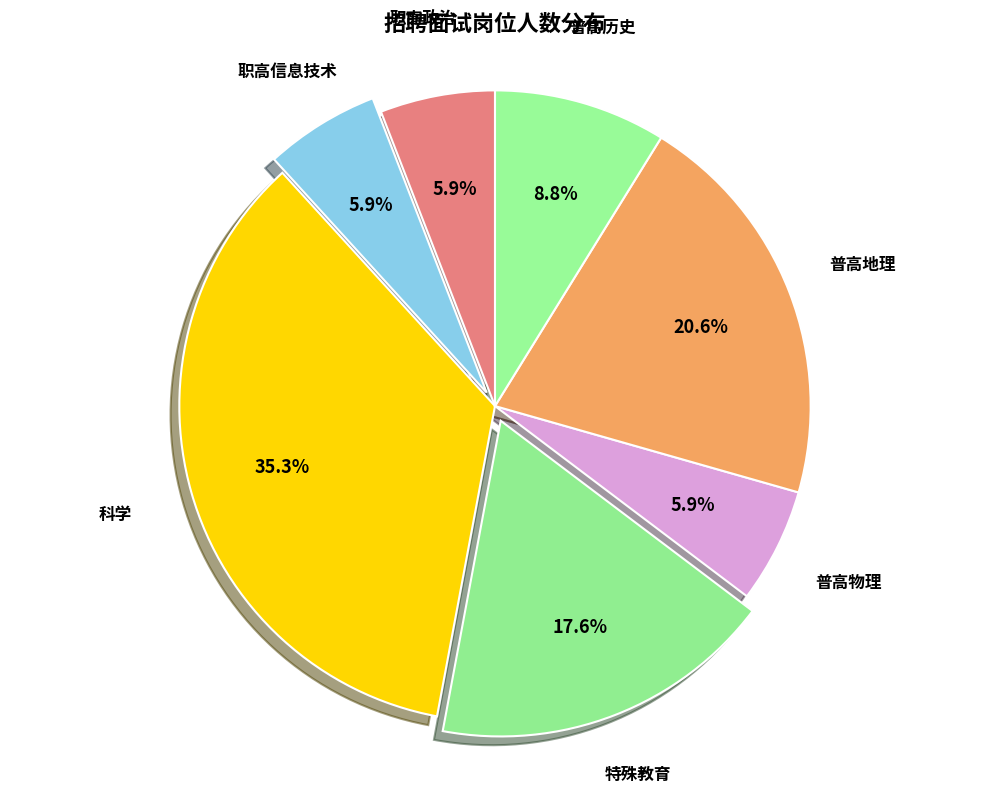

How many segments does this pie chart have?

7